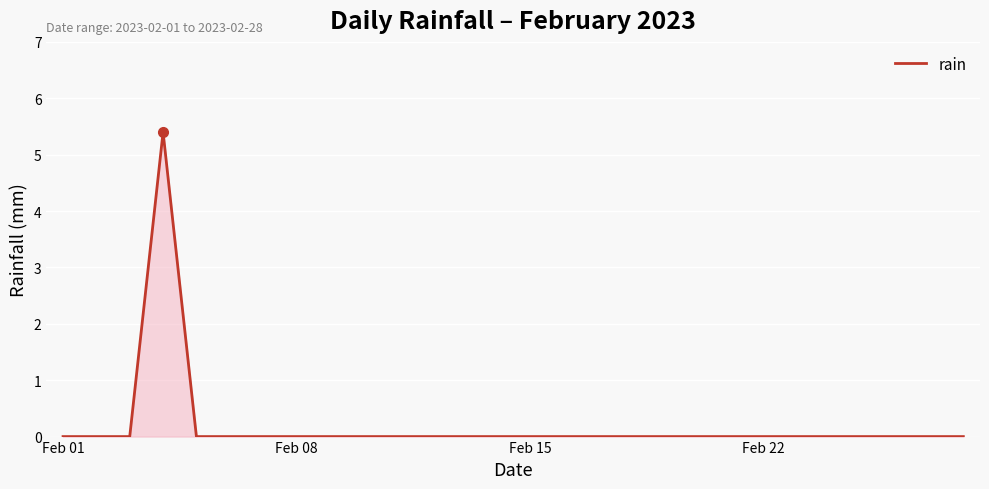

What is the greatest value displayed?

5.4